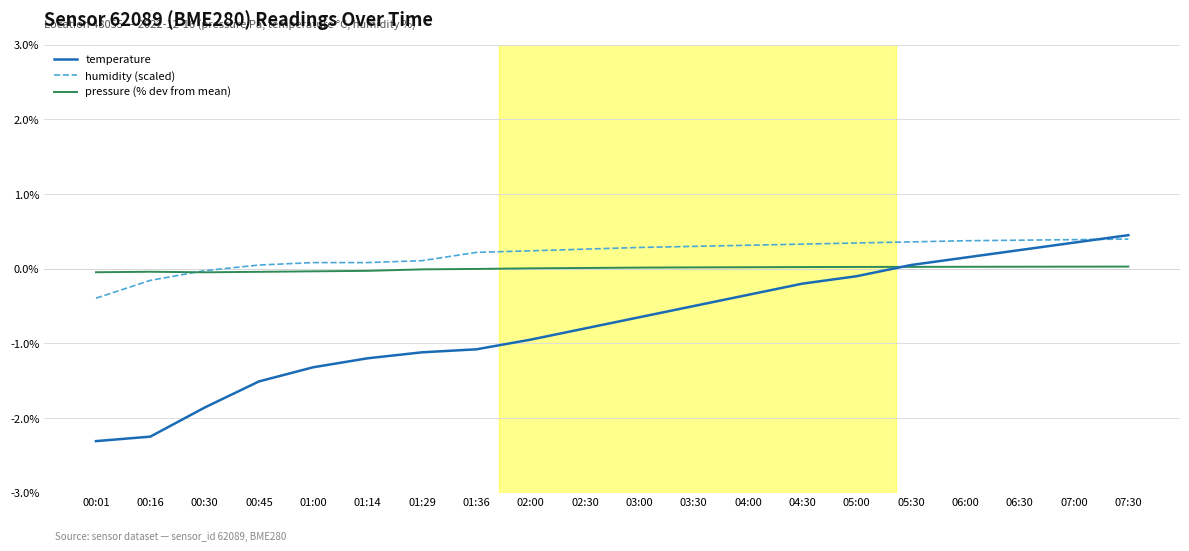

The pressure (% dev from mean) series shows 0.0 at 07:00. True or false?

True